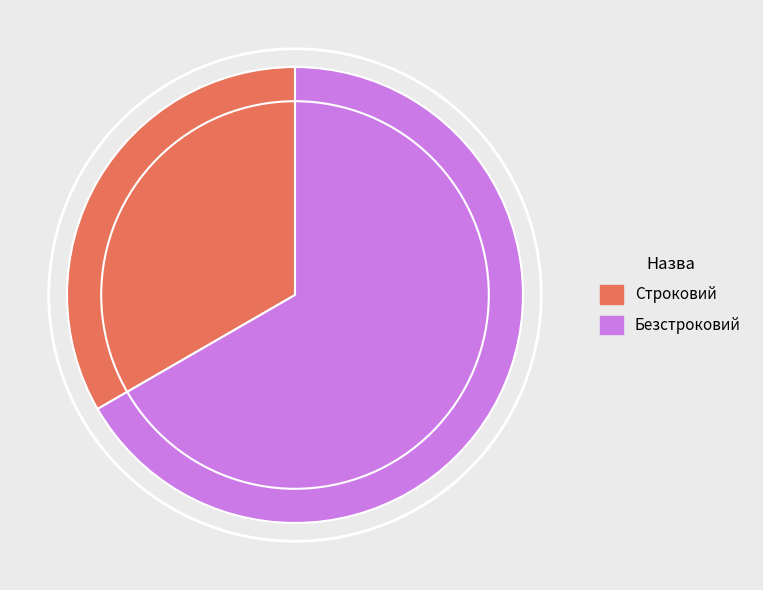

Is there a majority slice in this chart?

Yes